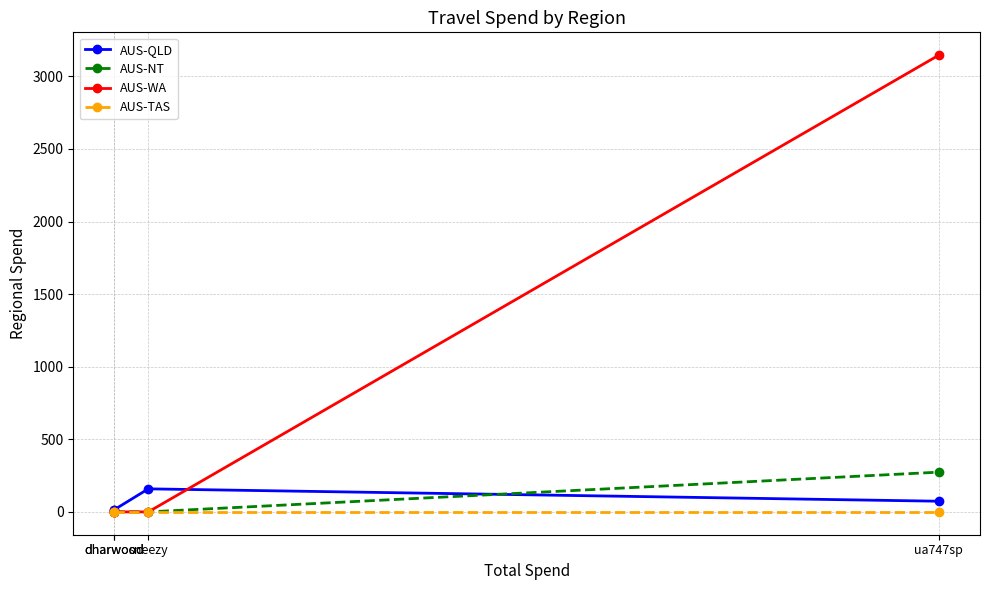

At which category does the chart reach its peak across all series?

ua747sp